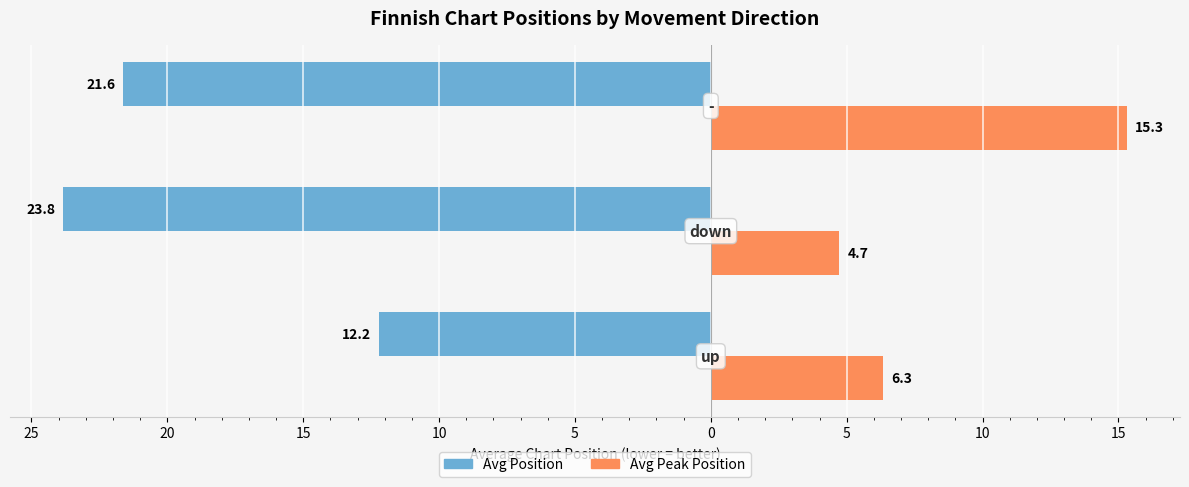

Reading right to left, list all the values displayed in this chart.

Avg Position: 20=-21.6	25=-23.8	30=-12.2
Avg Peak Position: 20=15.3	25=4.7	30=6.3